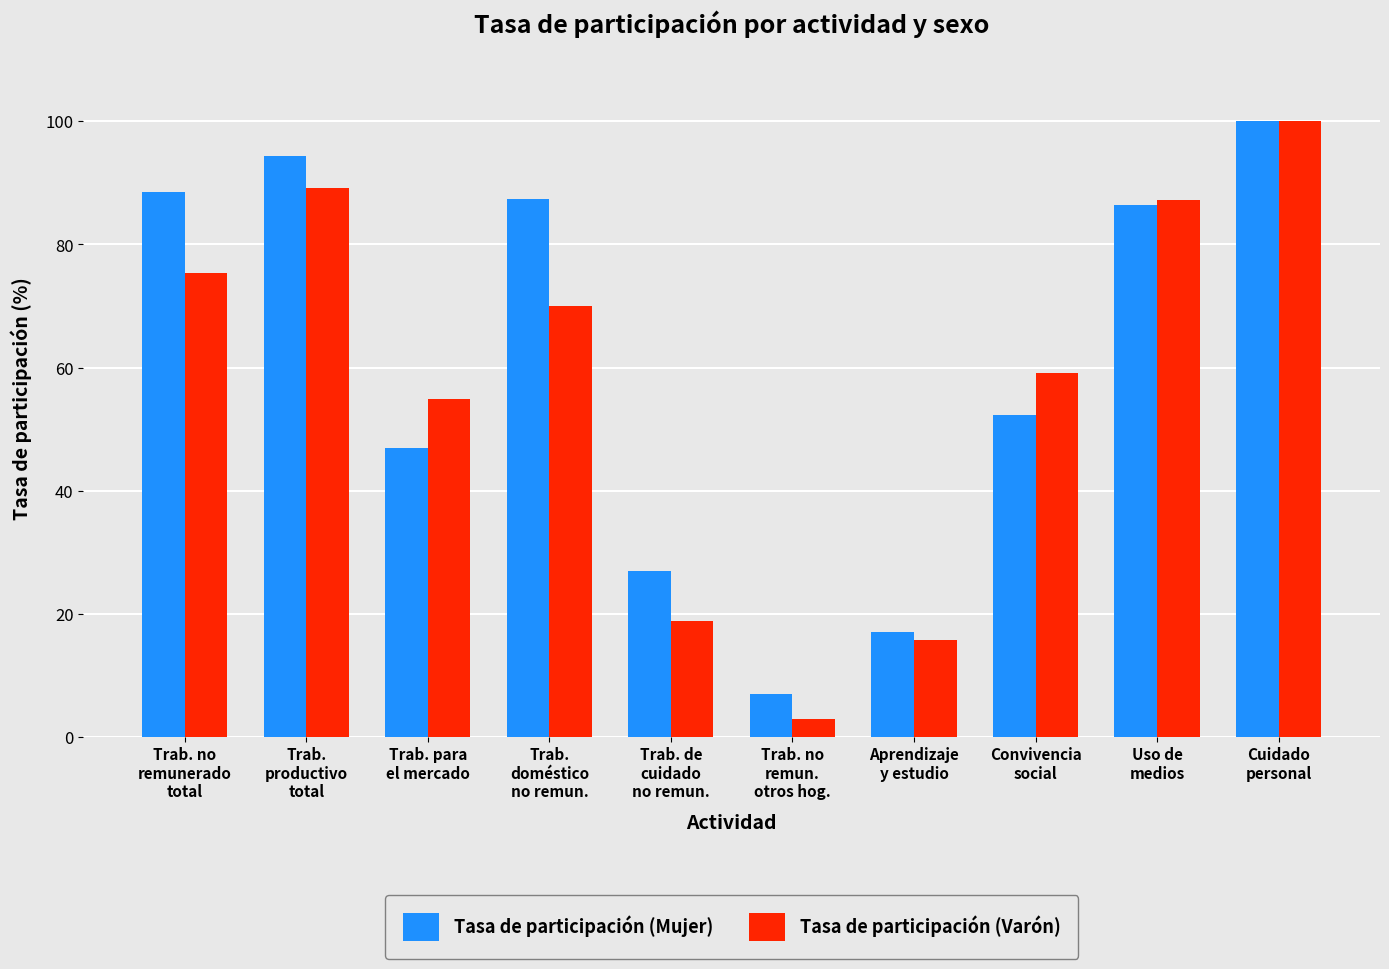

Reading left to right, extract all data points from this chart.

Tasa de participación (Mujer): 88.5	94.3	47.0	87.4	26.9	7.0	17.1	52.3	86.5	100.0
Tasa de participación (Varón): 75.4	89.2	54.8	70.0	18.9	3.0	15.7	59.2	87.2	100.0